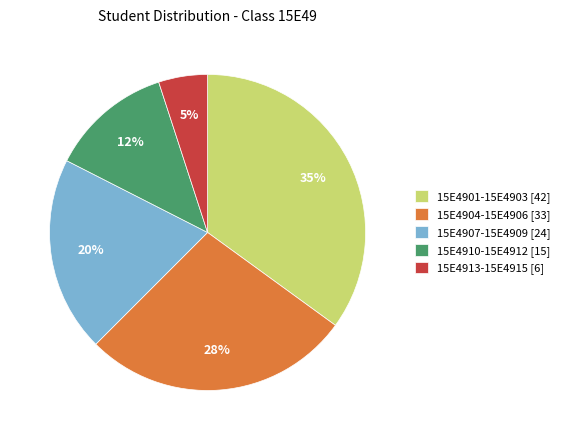

Approximately how many times larger is the value at 15E4910-15E4912 [15] compared to 15E4907-15E4909 [24]?

0.6